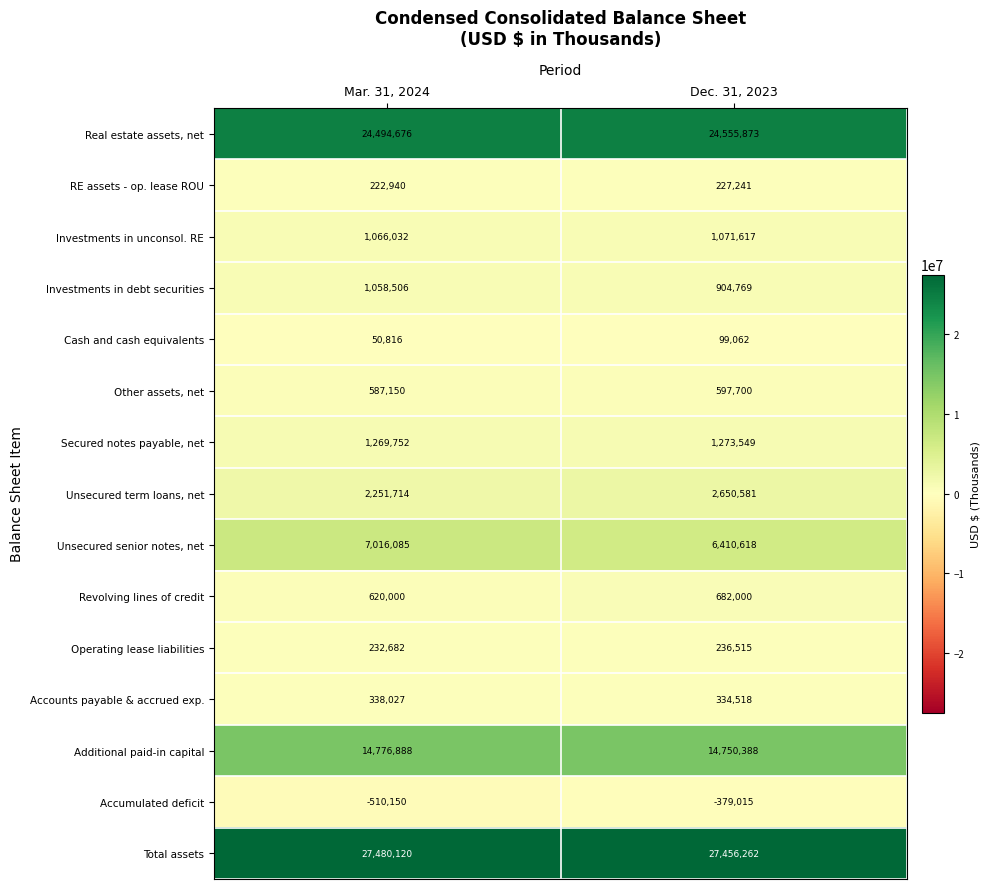

What is the lowest value of the RE assets - op. lease ROU series?

222940